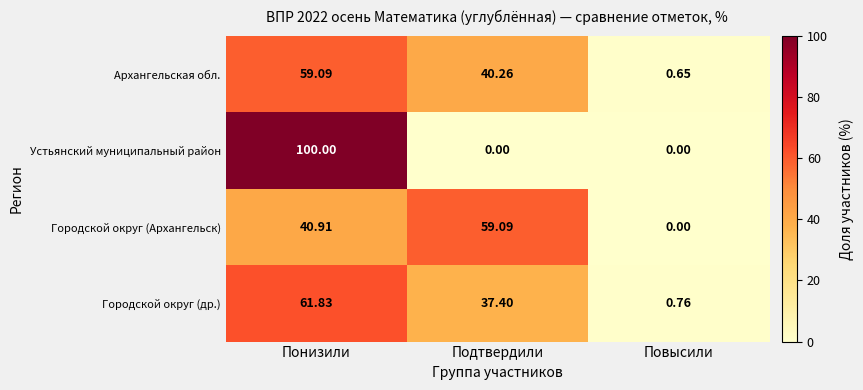

At which label is Архангельская обл. closest to 29?

Подтвердили